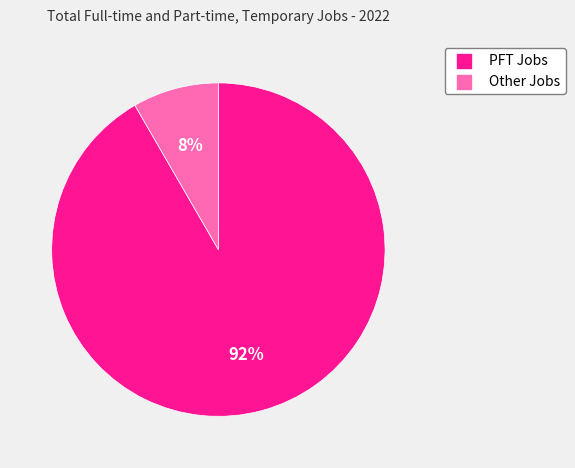

Do Other Jobs and PFT Jobs together represent more than half of the pie?

Yes